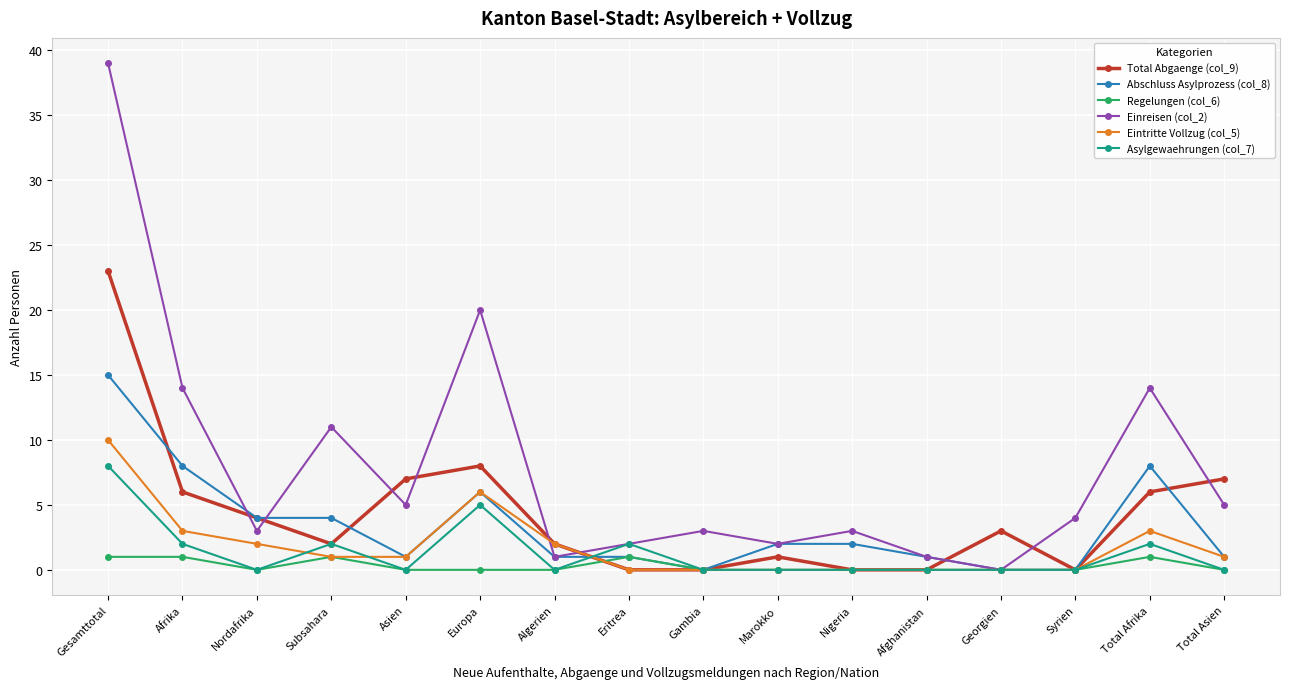

What is the average value of the Abschluss Asylprozess (col_8) series?

3